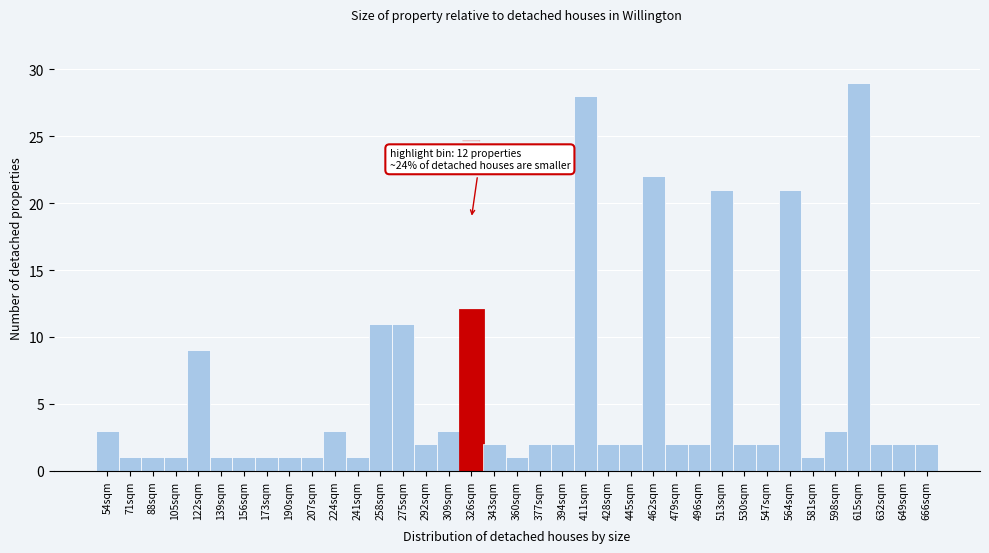

Approximately how many times larger is the value at 666sqm compared to 445sqm?

1.0